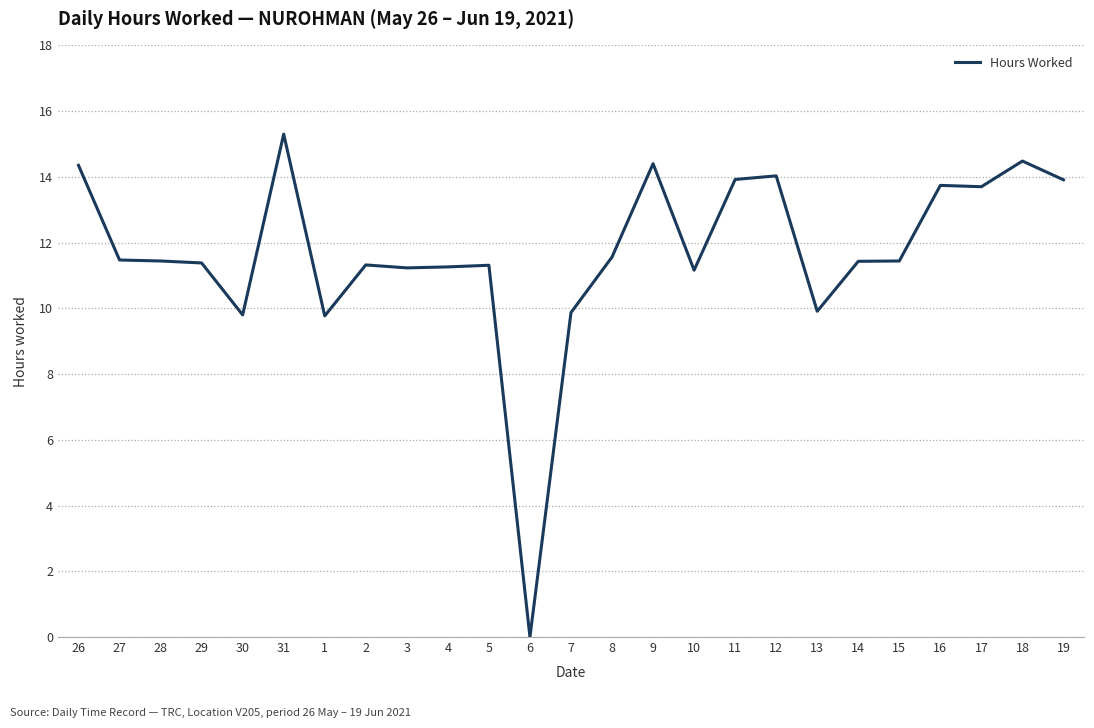

Is it true that the value at 3 is 19.2?

False